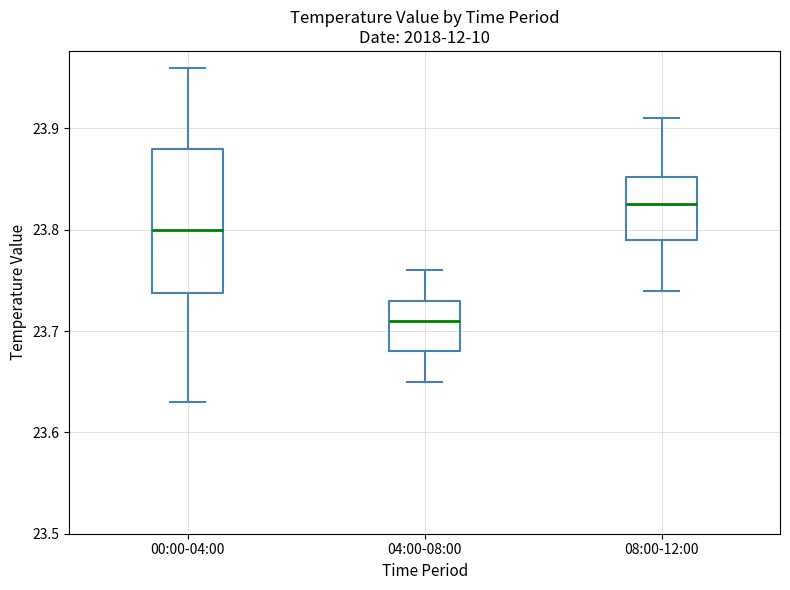

Where is the lower edge of the box for 04:00-08:00 on the y-axis? The values are not printed on the chart, so give them approximately, as read against the axis.

23.68